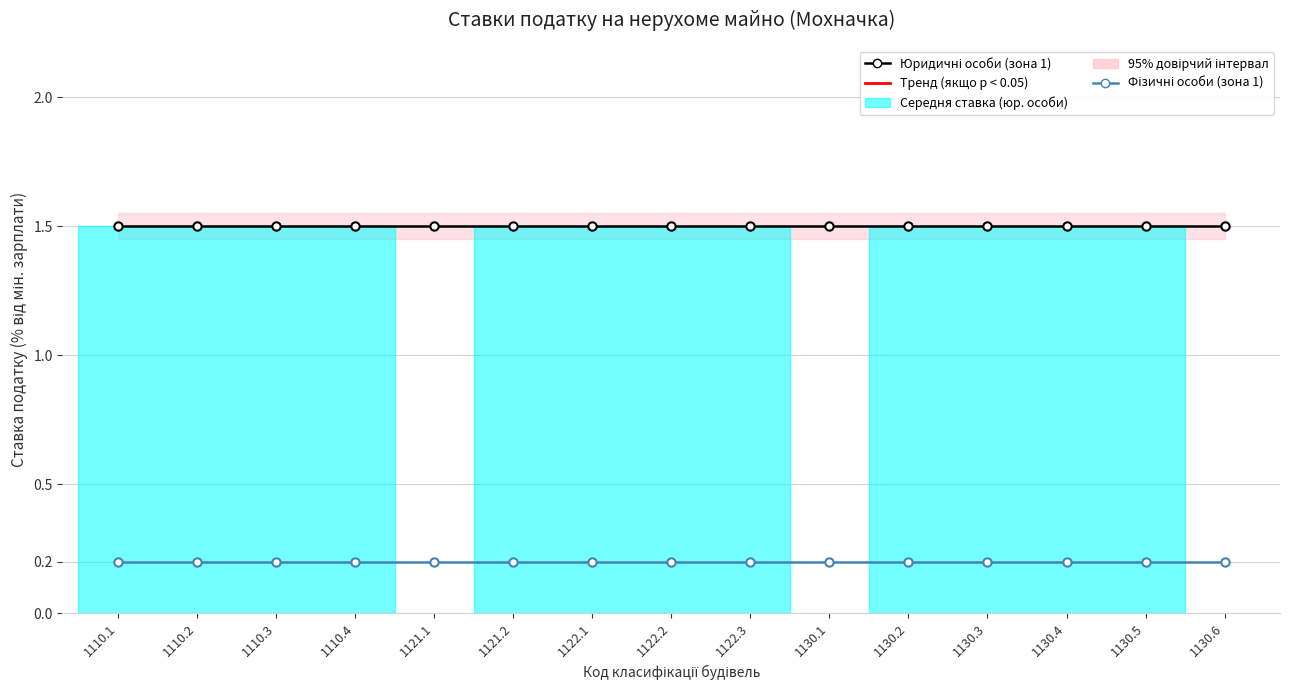

What is the label of the 8th point from the left?

1122.2